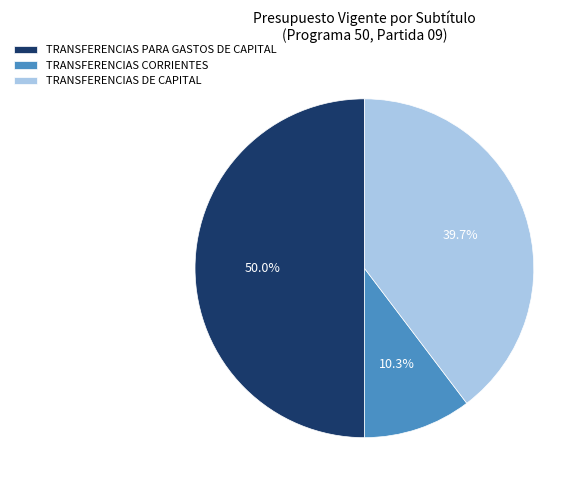

To the nearest percent, what is the difference between the largest and smallest slice percentages?

40%